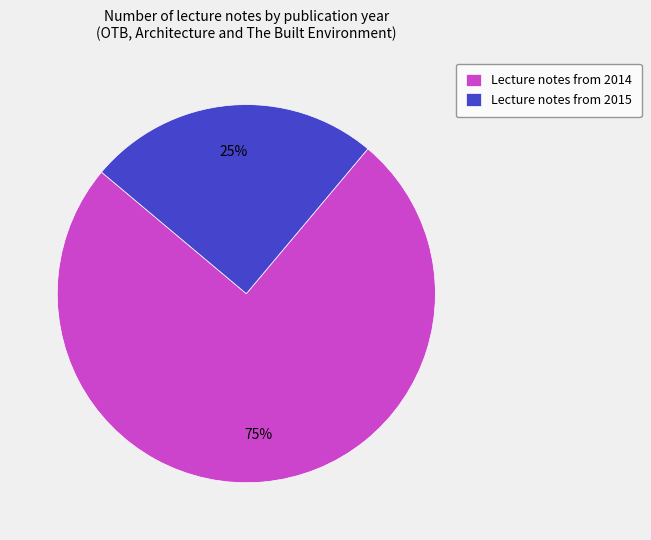

Which category has the biggest portion of the pie?

Lecture notes from 2014